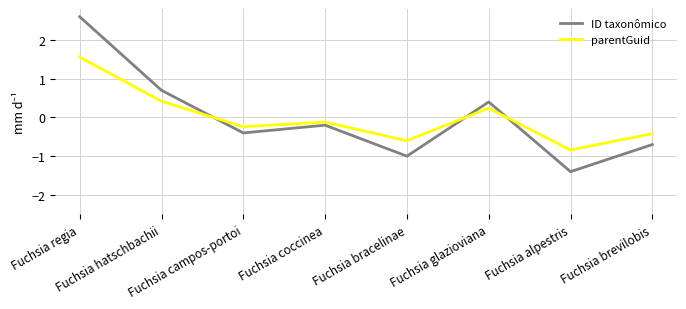

What is the difference between the parentGuid values at Fuchsia brevilobis and Fuchsia bracelinae?

0.2